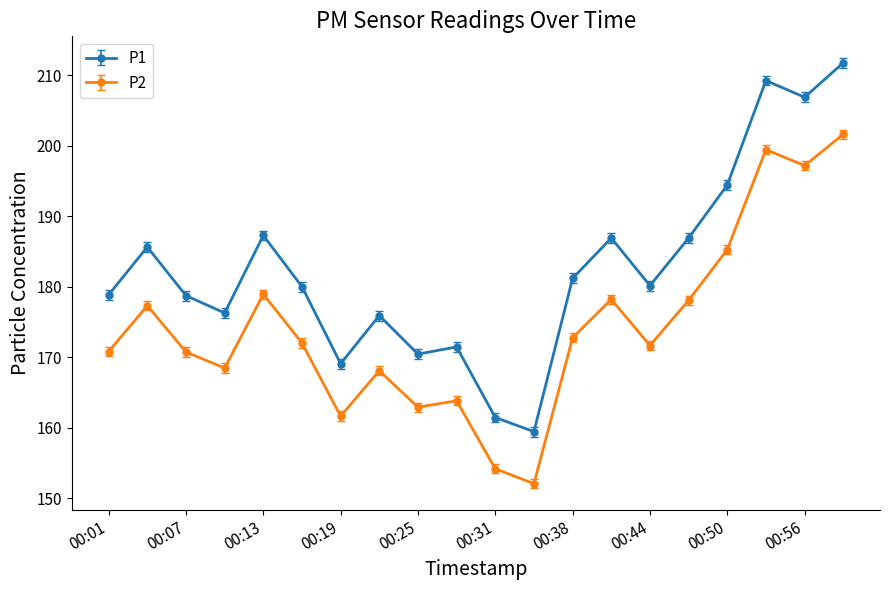

Rank the series by their maximum value, from highest to lowest.

P1, P2